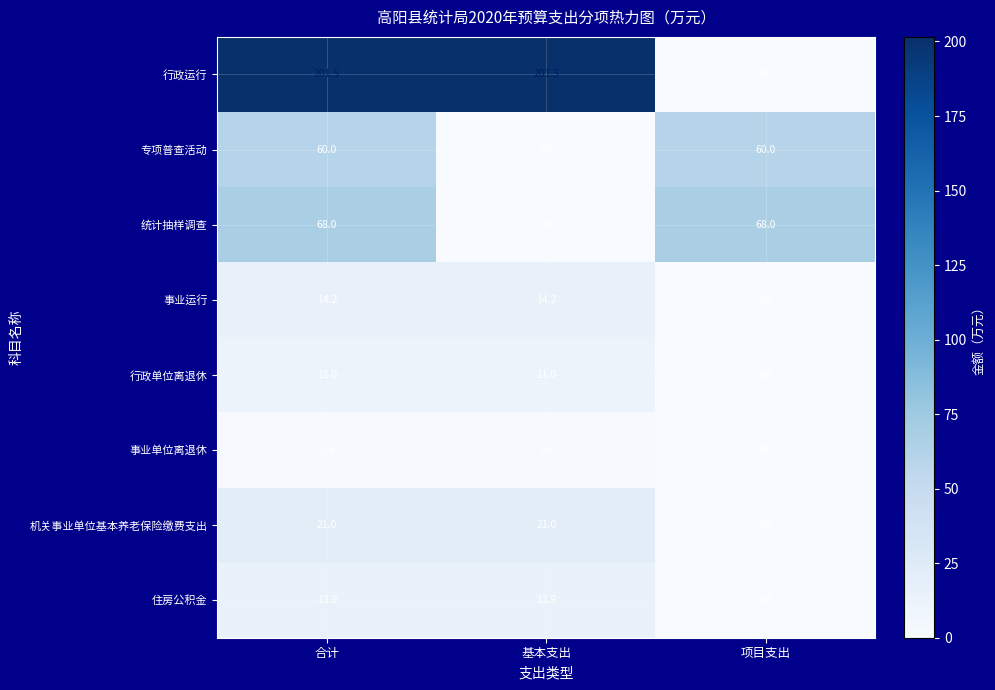

Which series changed the most between 基本支出 and 项目支出?

行政运行